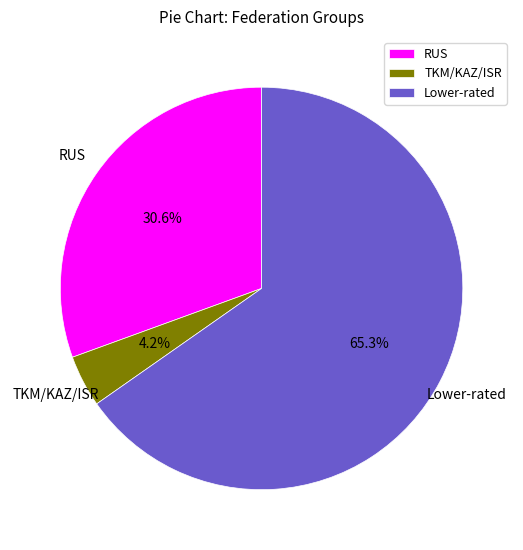

To the nearest percent, what is the difference between the largest and smallest slice percentages?

61%